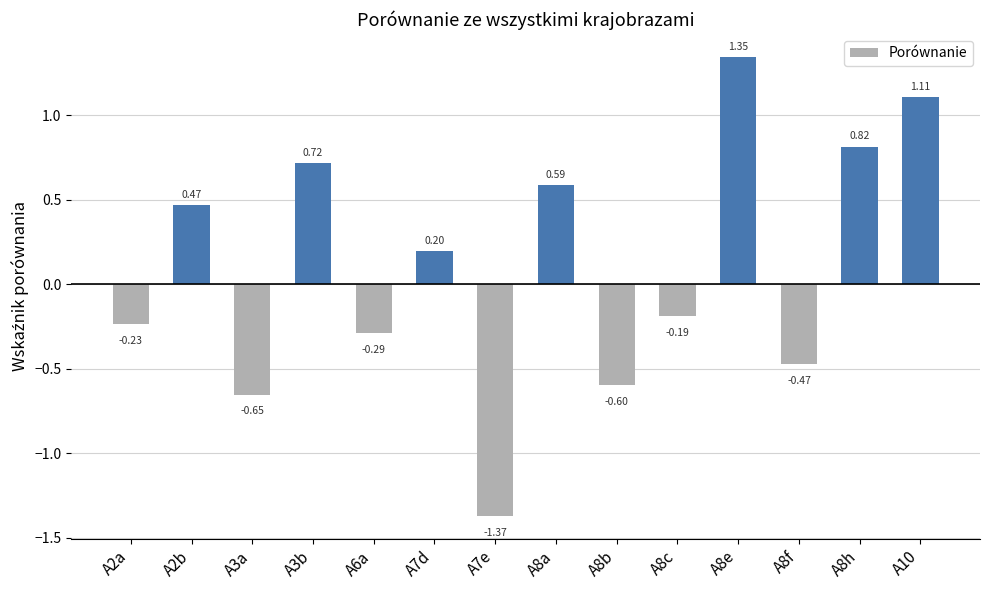

Which label corresponds to the smallest value in the chart?

A7e